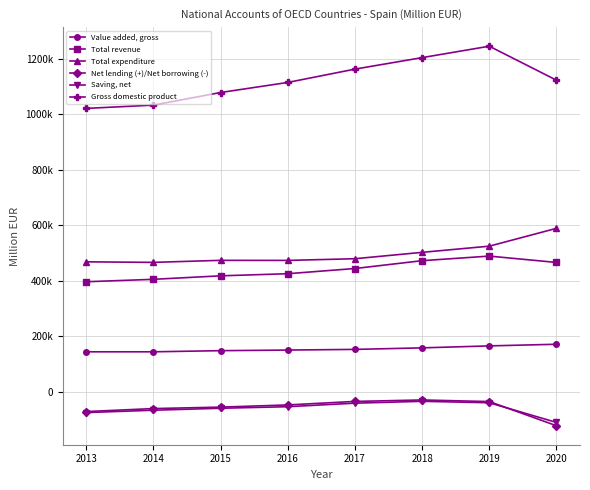

How many Gross domestic product values are between 1077590 and 1203259?

5